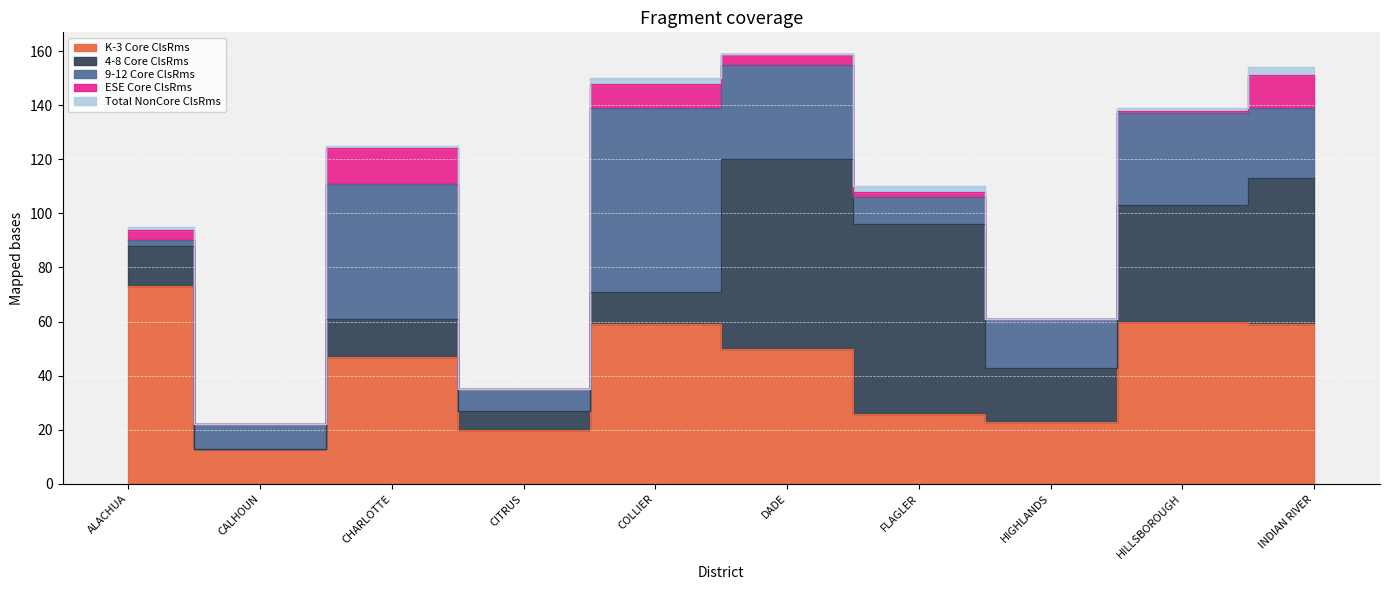

At which category does the chart reach its minimum across all series?

CALHOUN